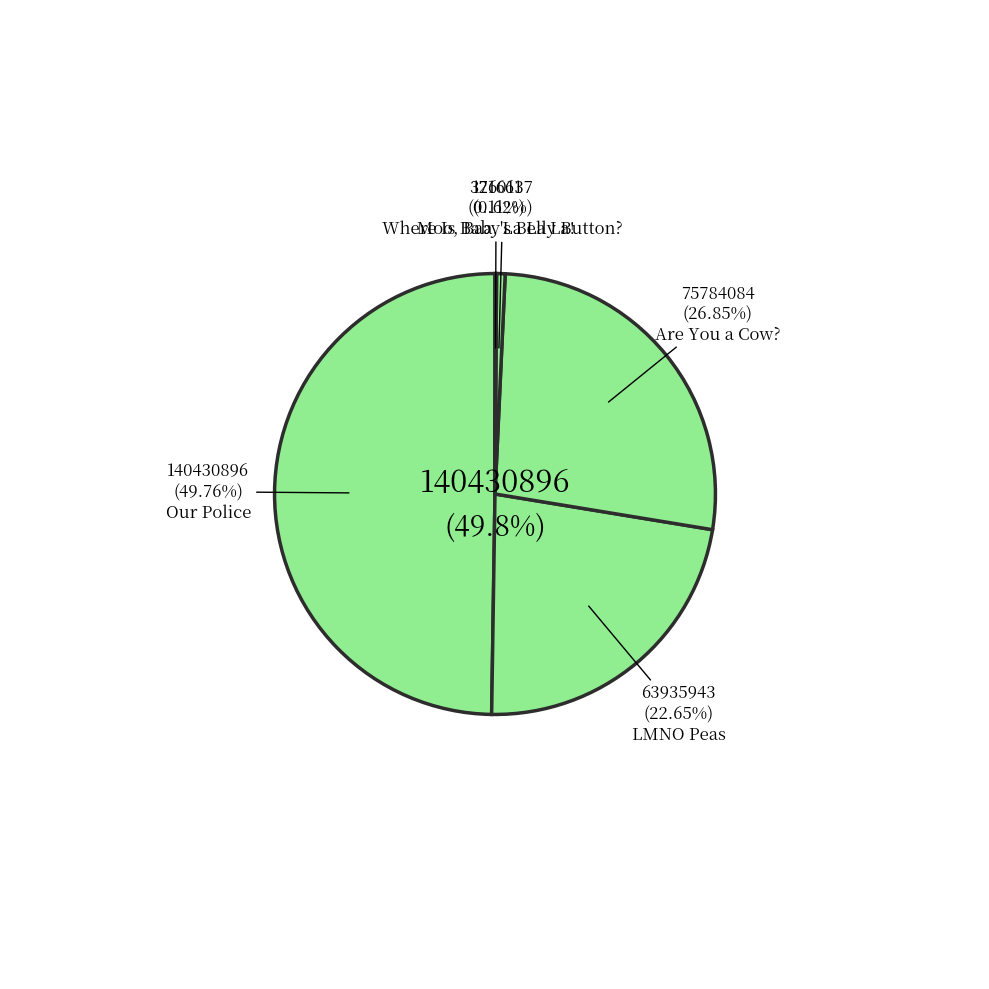

What is the total percentage of Our Police and Where Is Baby's Belly Button??

50.4%